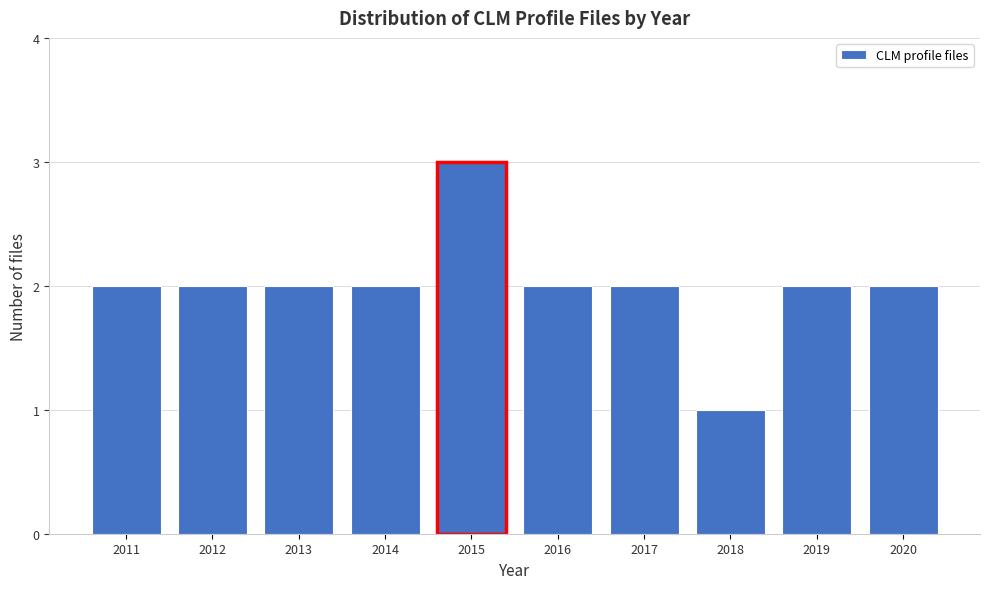

Reading left to right, transcribe all the data shown in this chart.

2	2	2	2	3	2	2	1	2	2